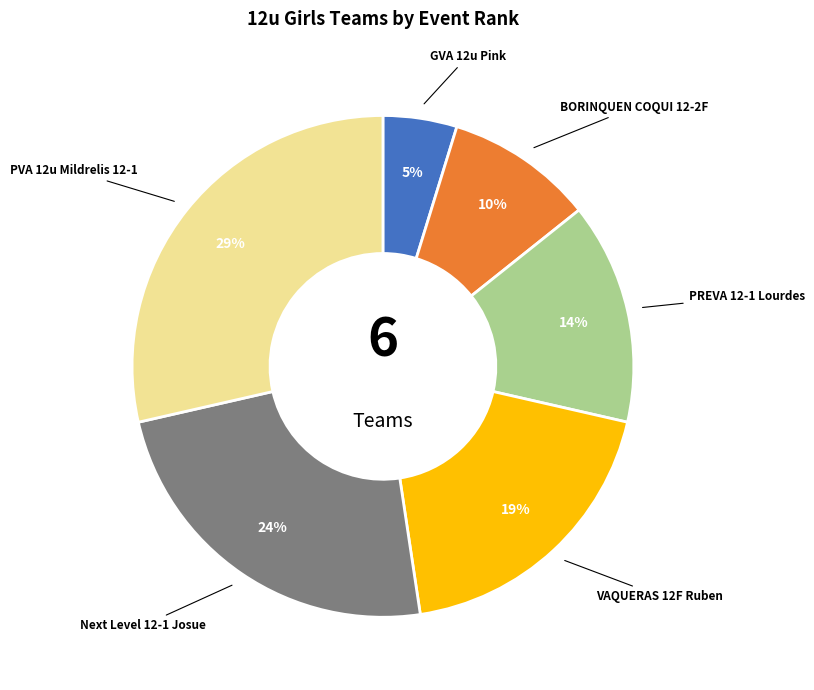

What is the ratio of the value at PVA 12u Mildrelis 12-1 to the value at Next Level 12-1 Josue?

1.2